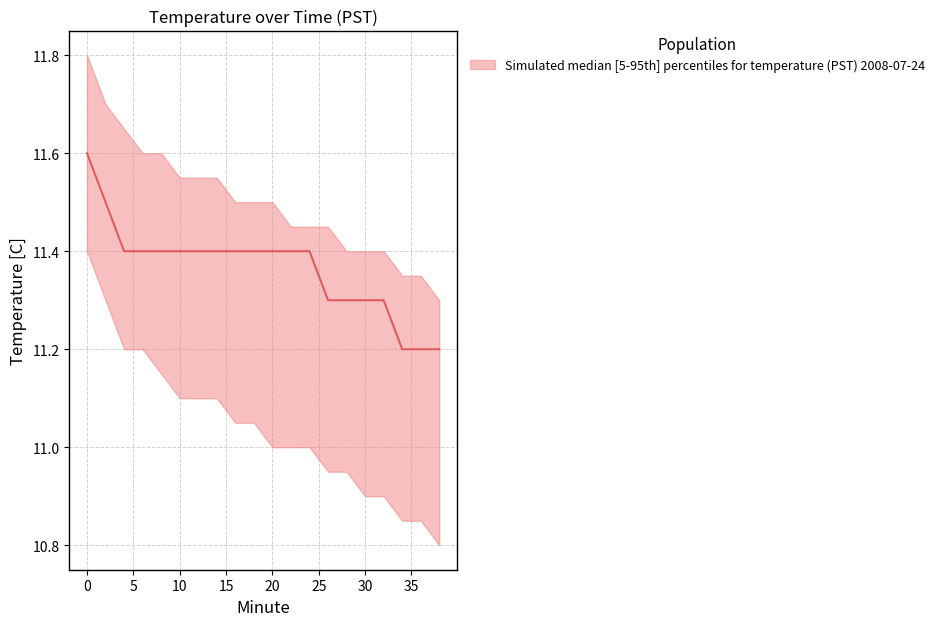

True or false: the data has more than 1 interior local peaks.

False